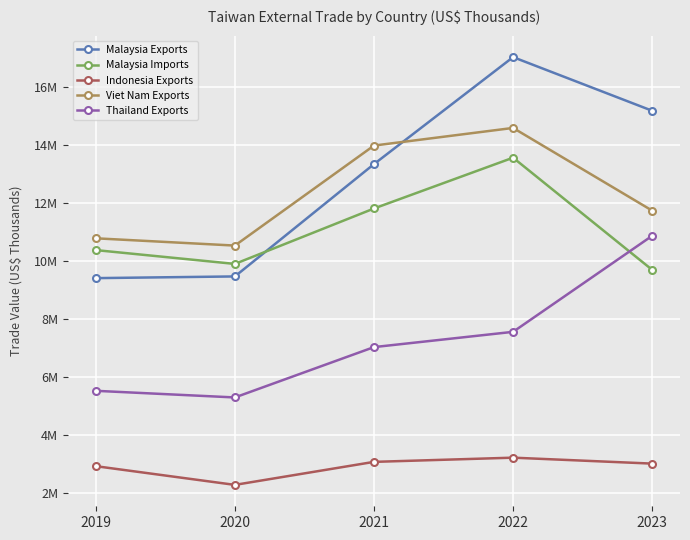

Is this an area chart (filled region under the line)?

No